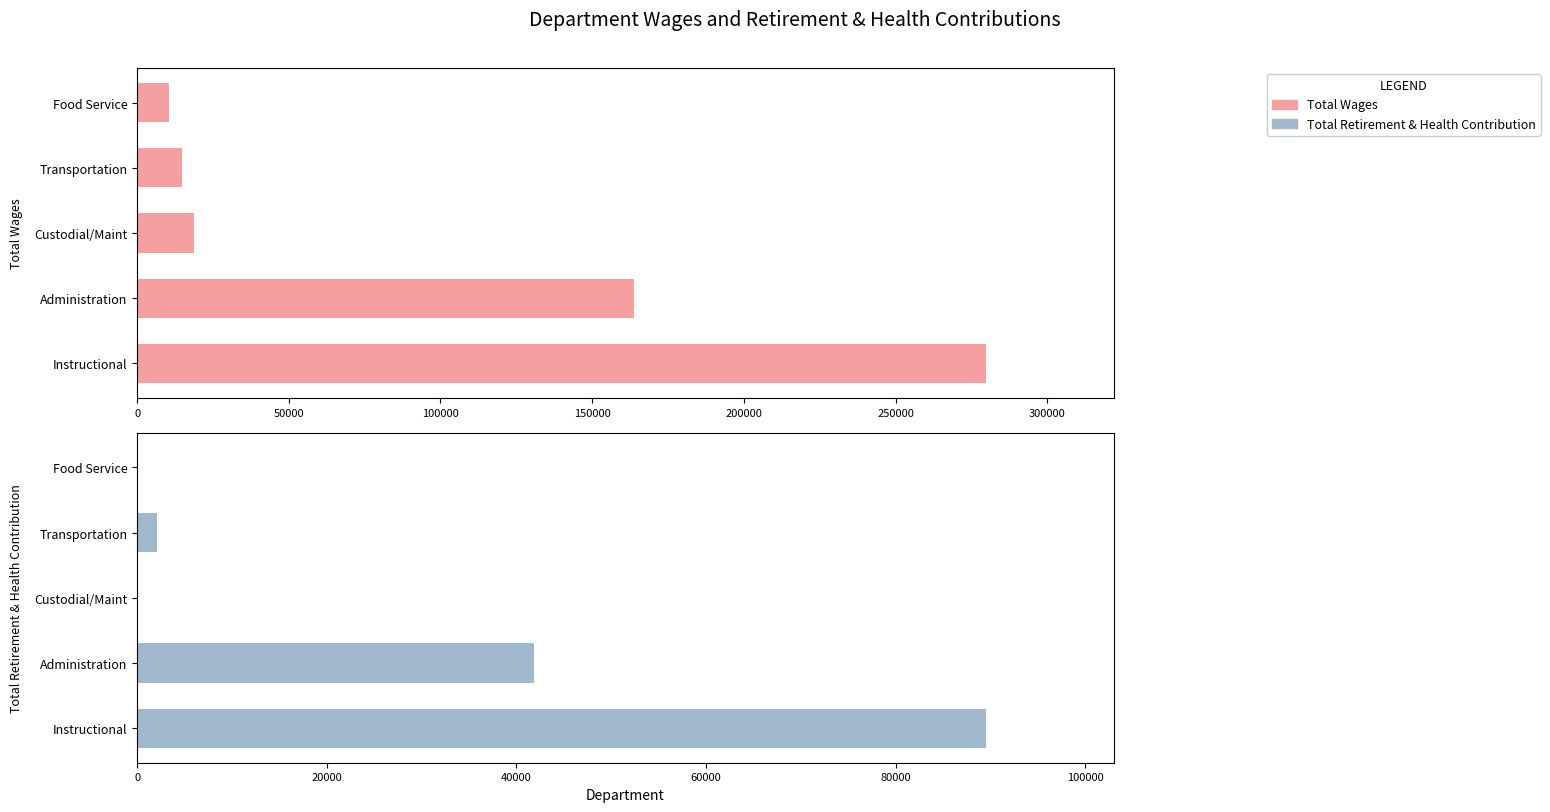

The Total Wages series shows 18721 at Custodial/Maint. True or false?

True